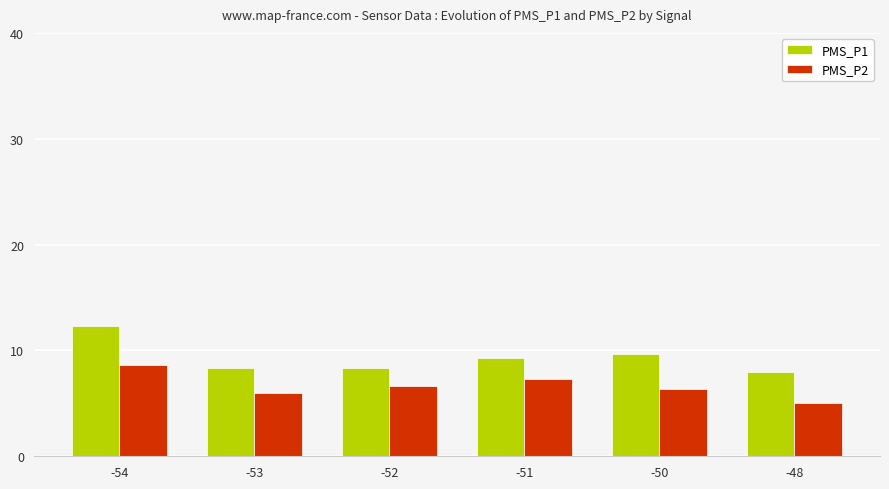

What is the sum of the PMS_P2 values at -50 and -54?

15.0